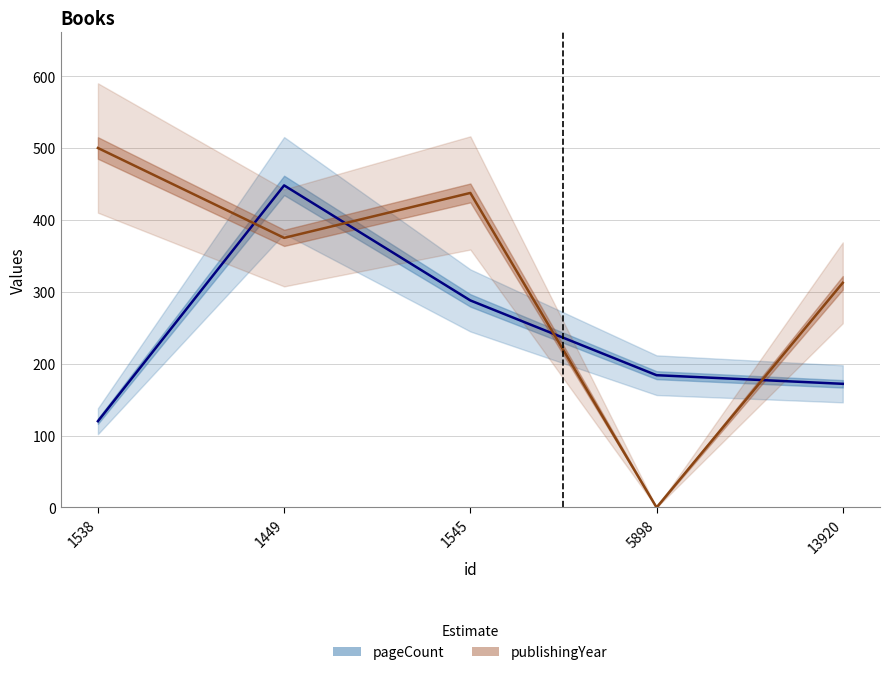

List the series in order of their peak value, highest first.

publishingYear, pageCount